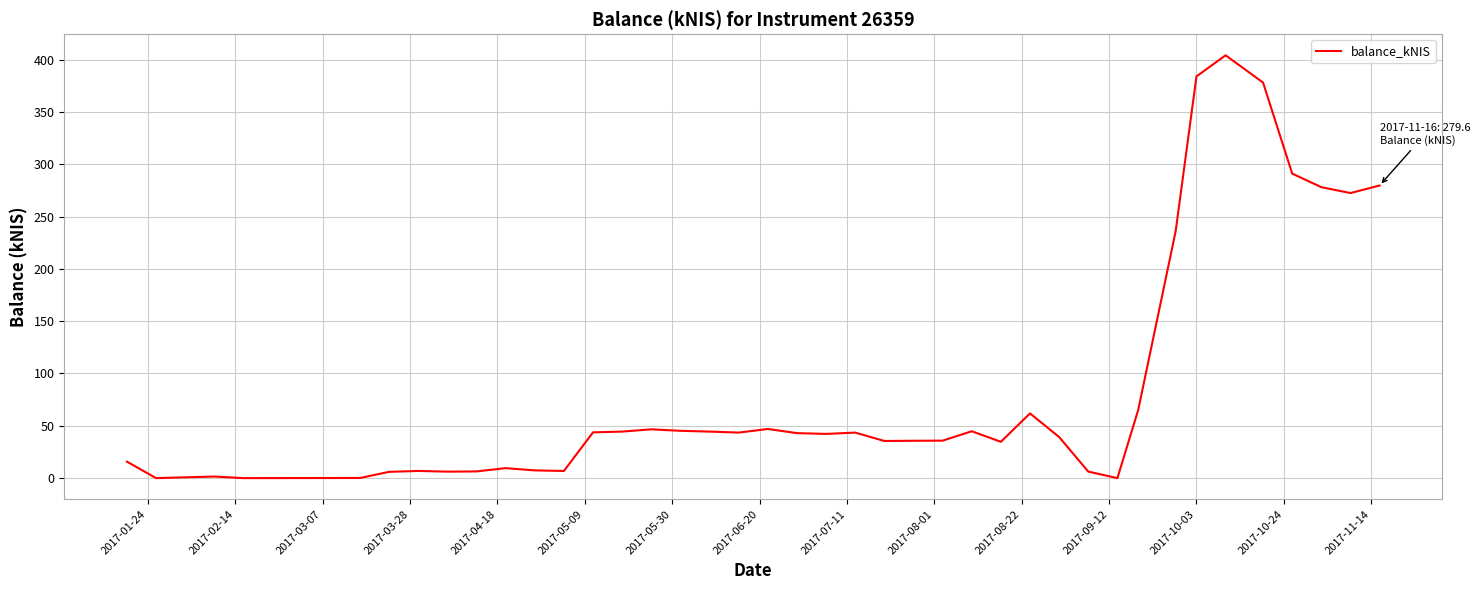

How many lines are shown in the chart?

1